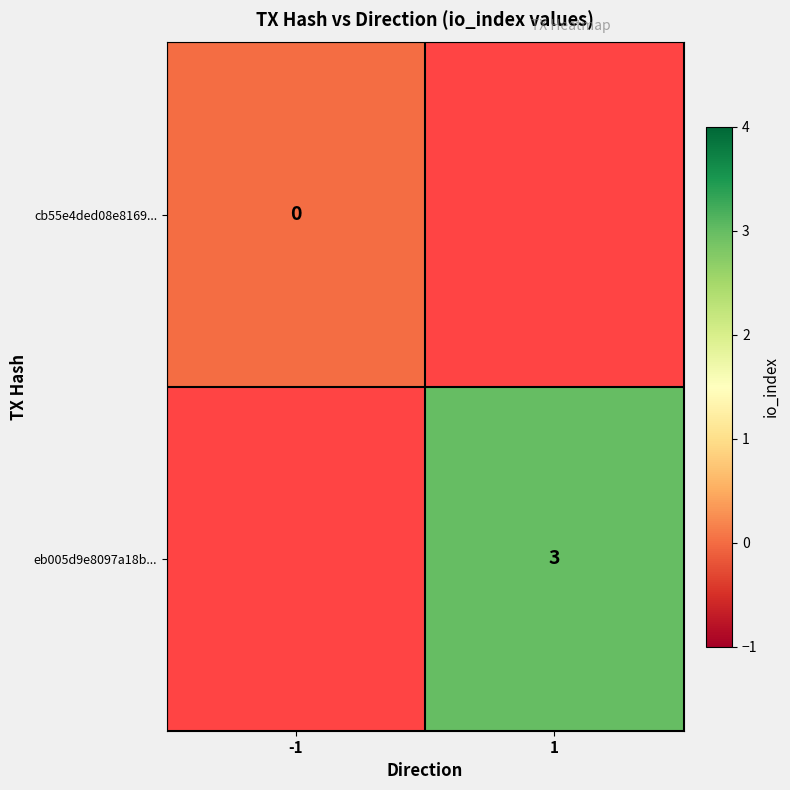

What is the greatest value displayed?

3.0